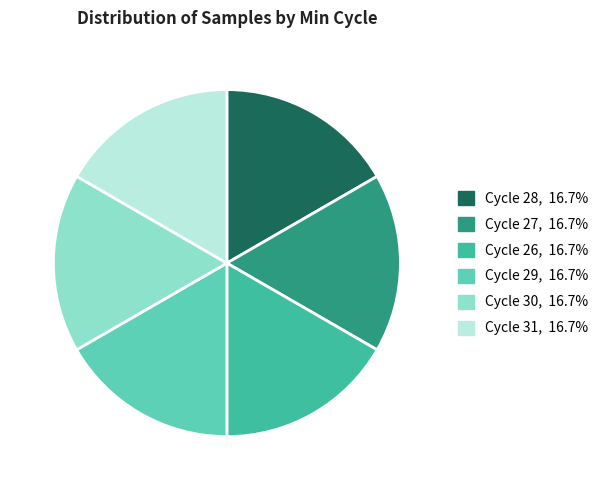

Is there any slice that represents more than half of the pie?

No